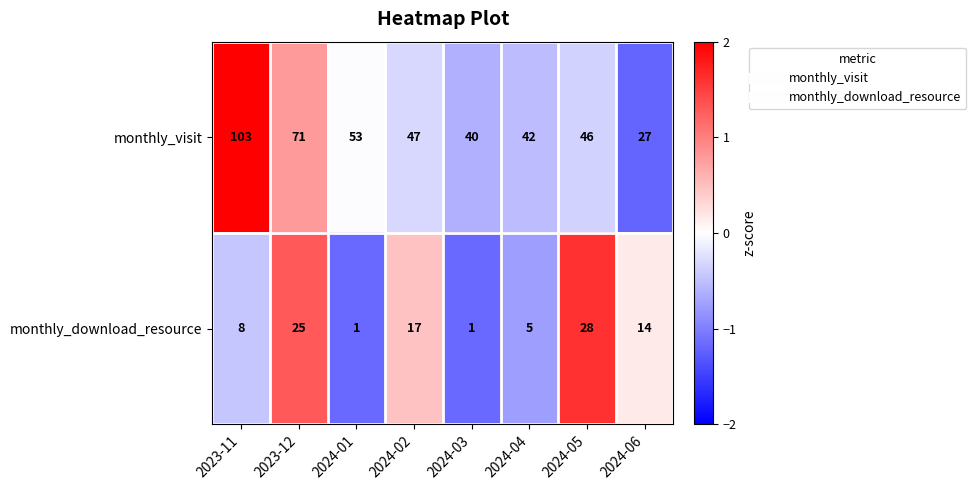

Reading left to right, list all the values displayed in this chart.

monthly_visit: 103	71	53	47	40	42	46	27
monthly_download_resource: 8	25	1	17	1	5	28	14